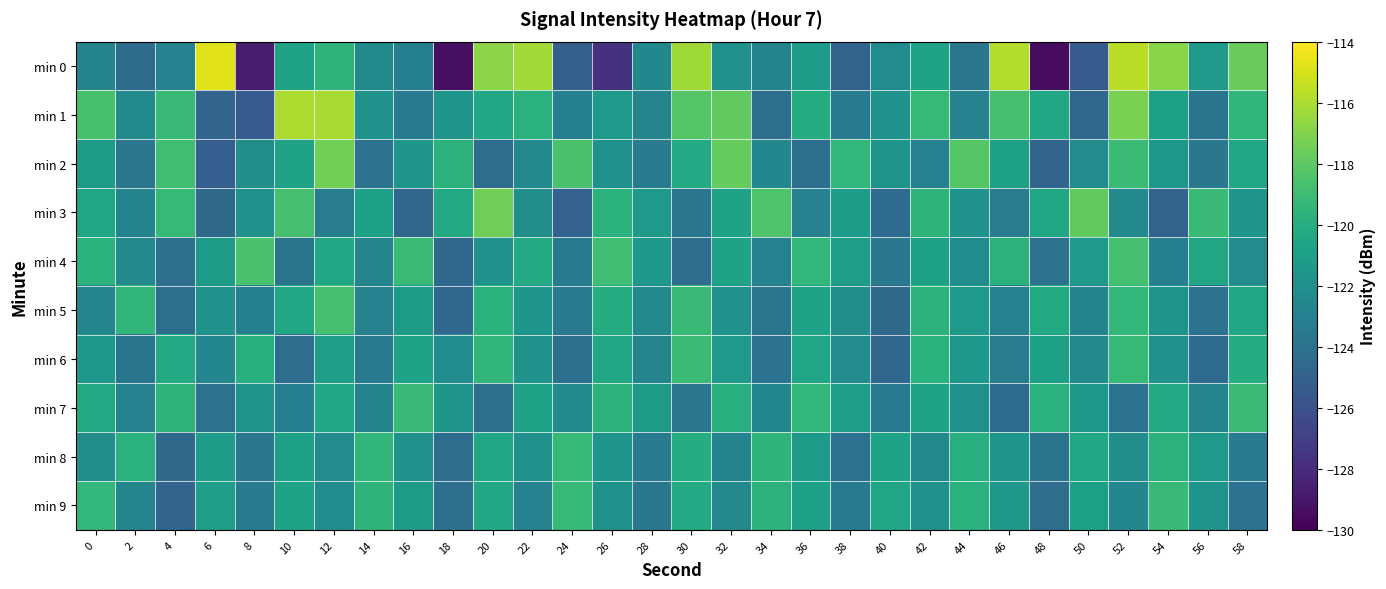

Which series has the largest total across all categories?

min 1